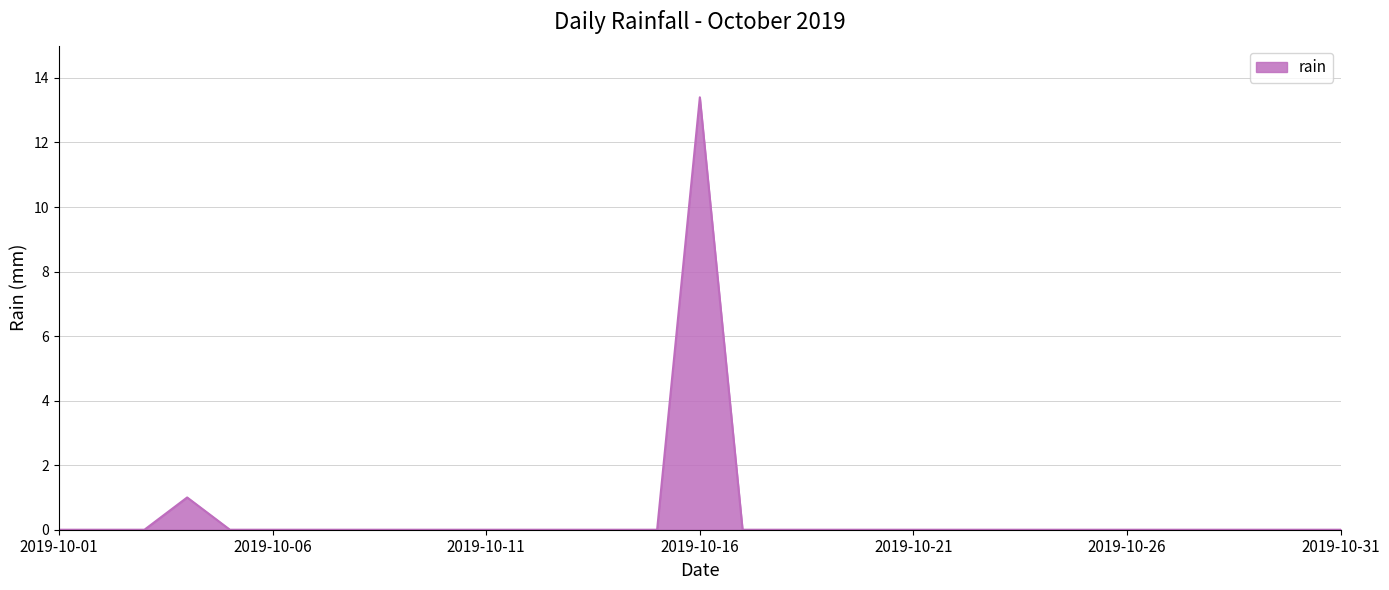

What is the difference between the maximum and minimum values?

13.4